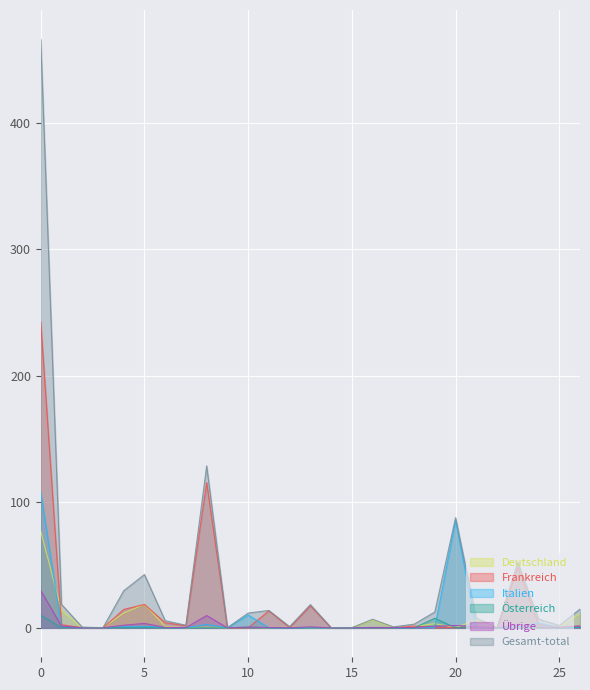

Is it true that Frankreich equals 0.8 at Zürich?

False